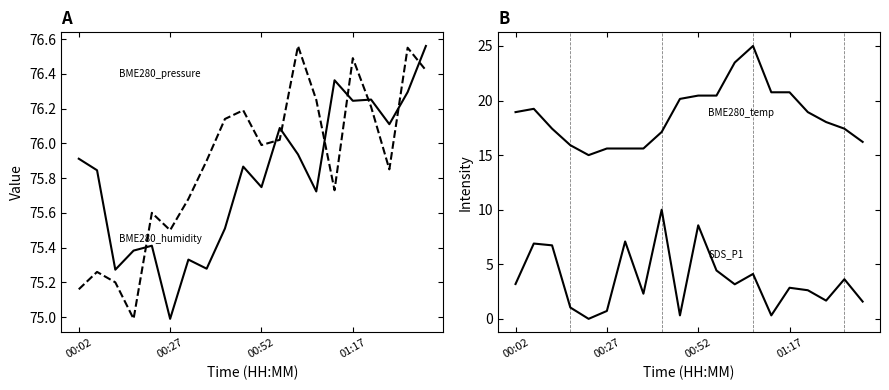

Read the SDS_P1 value at 18.

3.6